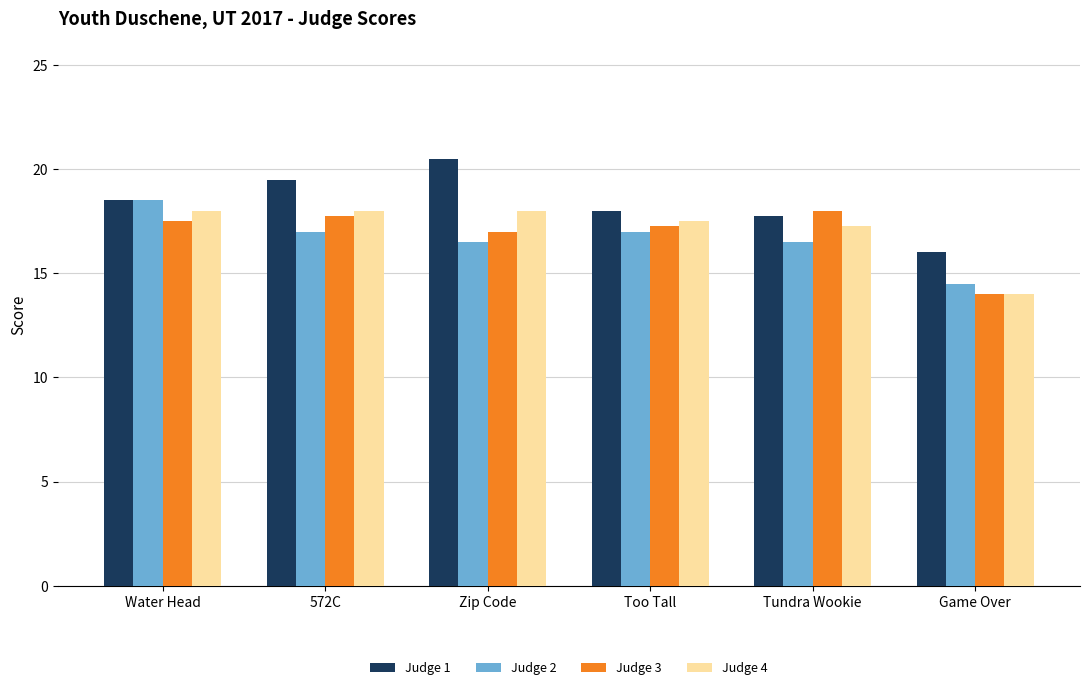

What is the spread (max minus min) of values at Zip Code?

4.0